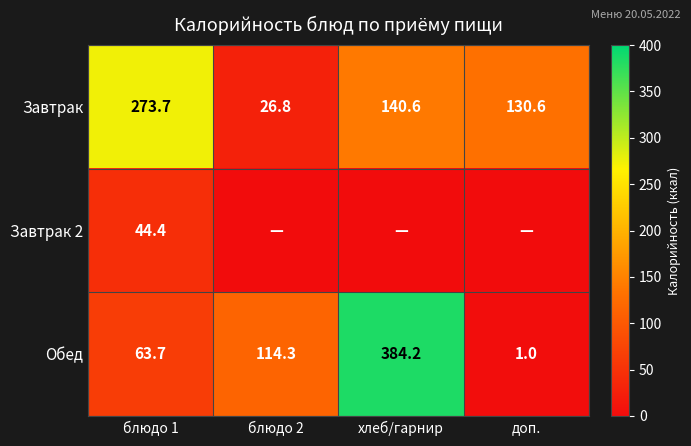

What is the approximate value of Обед at блюдо 2?

114.3